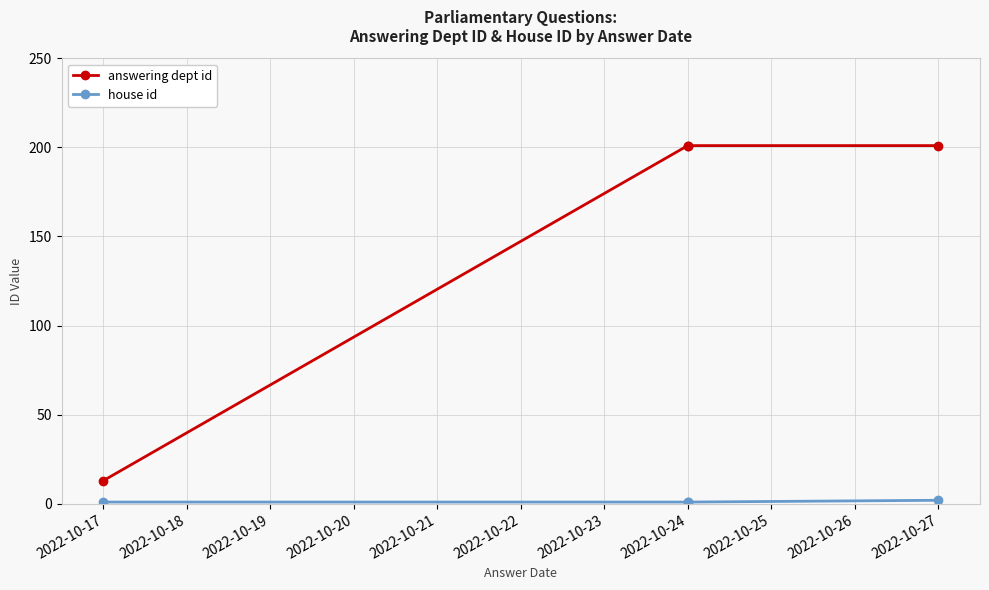

Which series changed the most between 2022-10-17 and 2022-10-24?

answering dept id